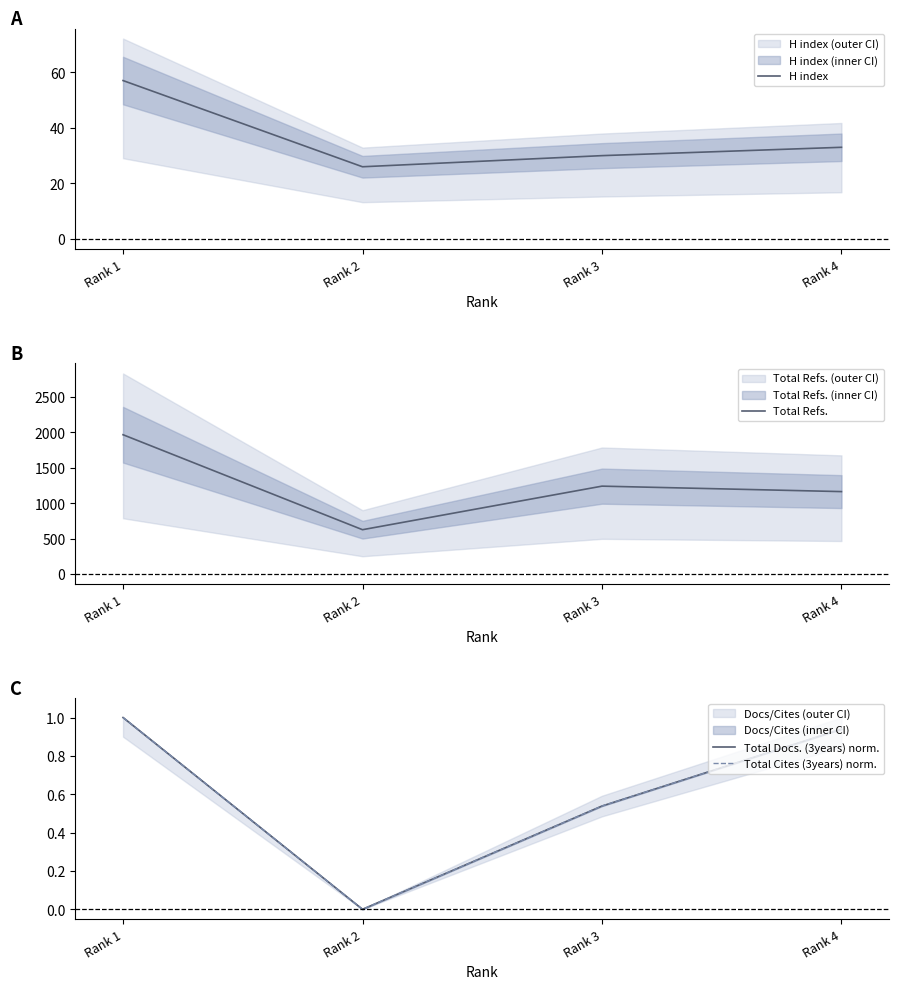

Where is the first local minimum for Total Cites (3years) norm.?

Rank 2